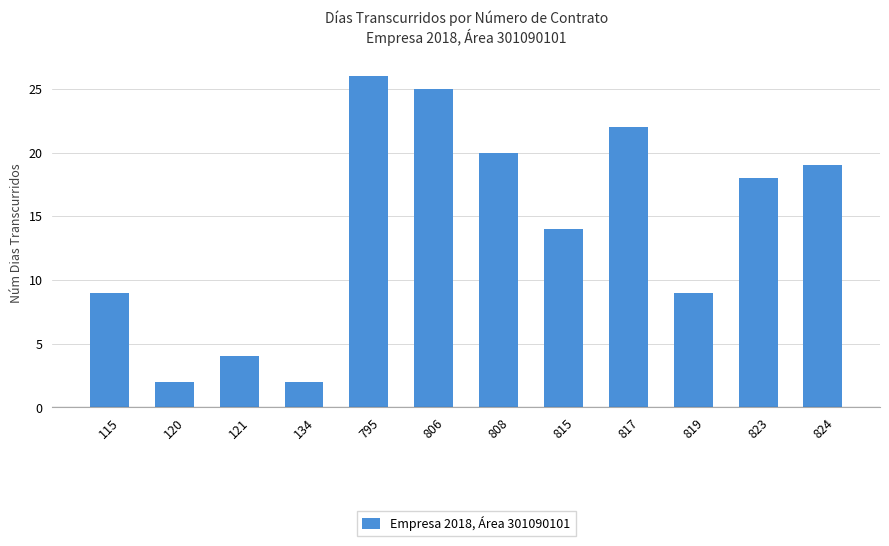

At which category does the chart reach its peak across all series?

795